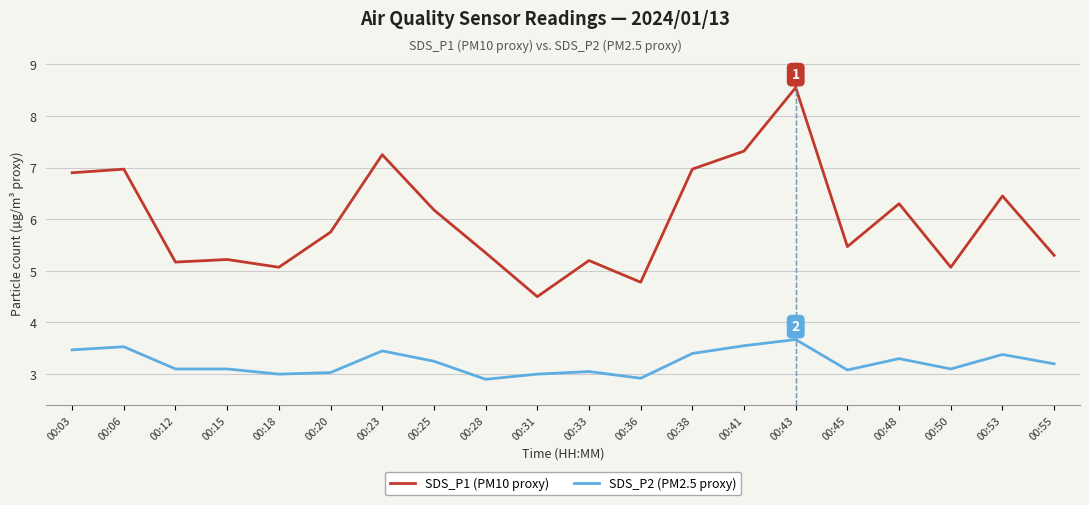

Which series has the largest range (max minus min)?

SDS_P1 (PM10 proxy)